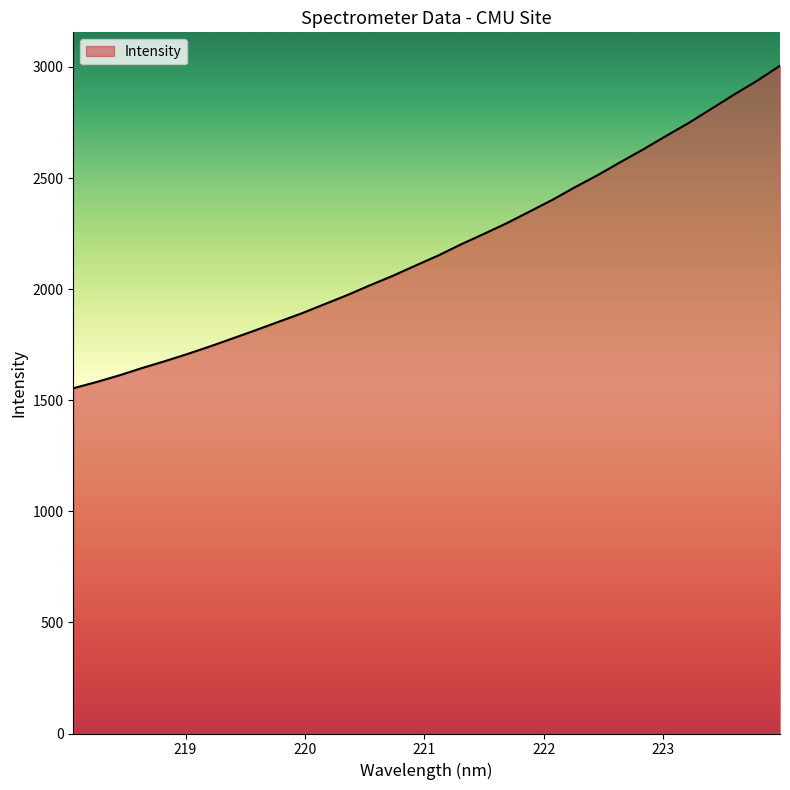

What is the greatest value displayed?

3005.6